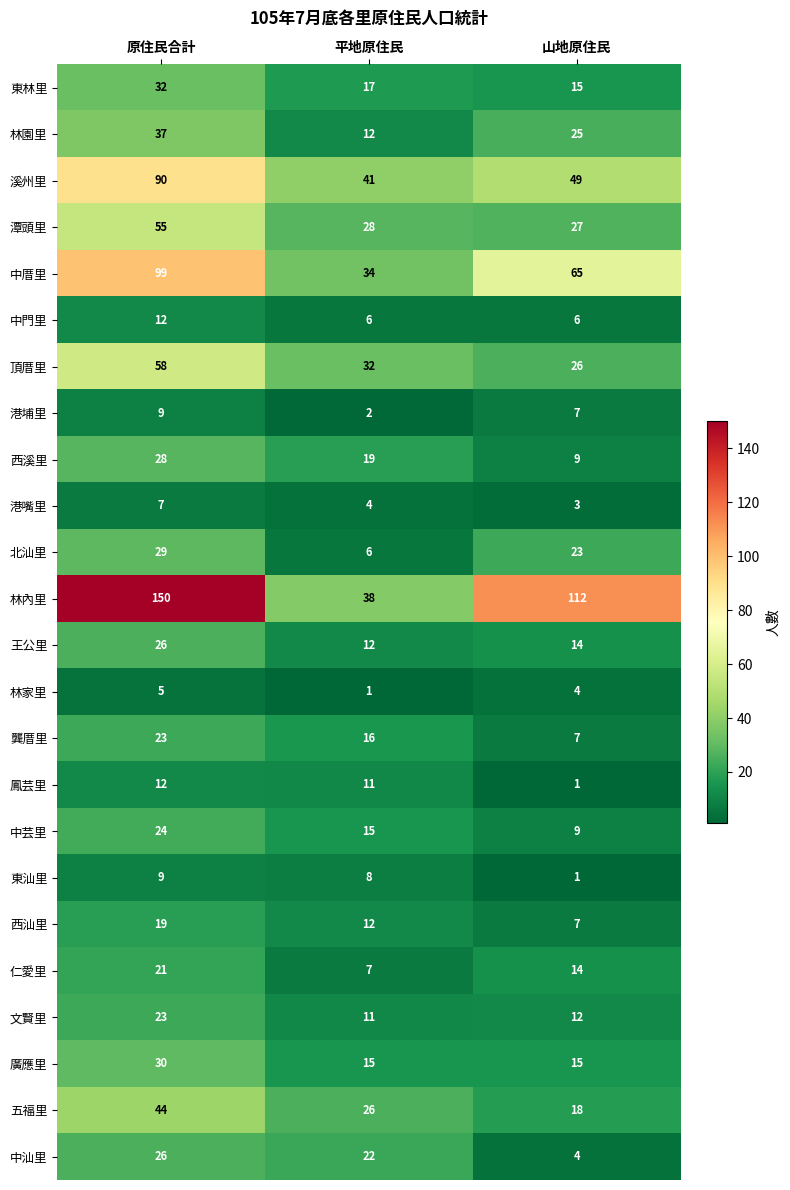

What is the highest value of the 東林里 series?

32